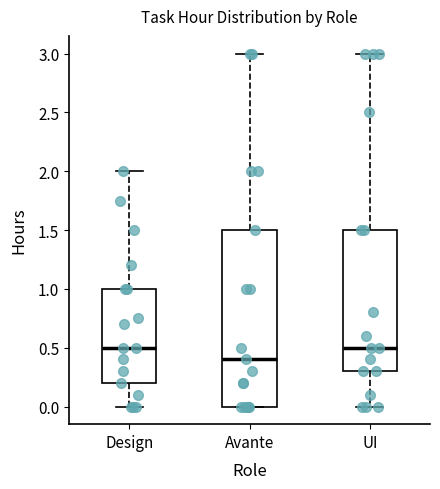

Comparing the boxes themselves (not the whiskers), which one is the tallest?

Avante